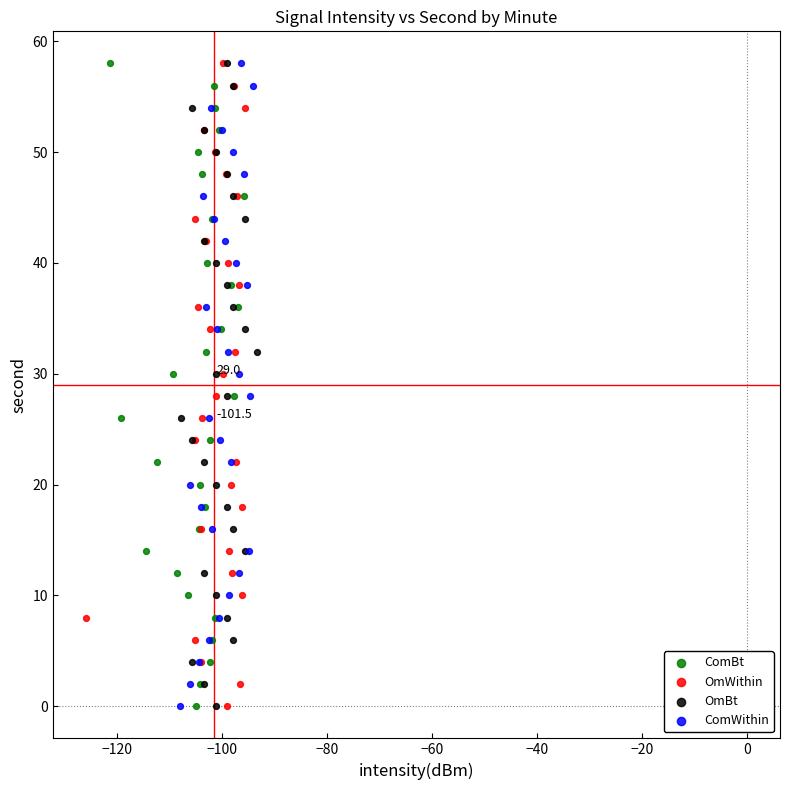

What are all the series names shown in the legend?

ComBt, OmWithin, OmBt, ComWithin